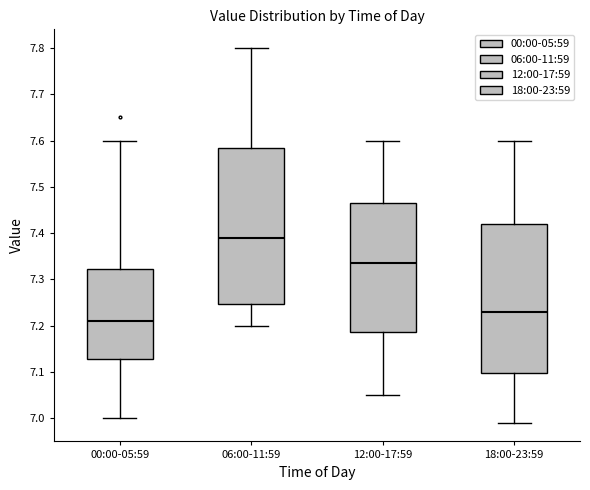

Comparing the boxes themselves (not the whiskers), which one is the tallest?

06:00-11:59